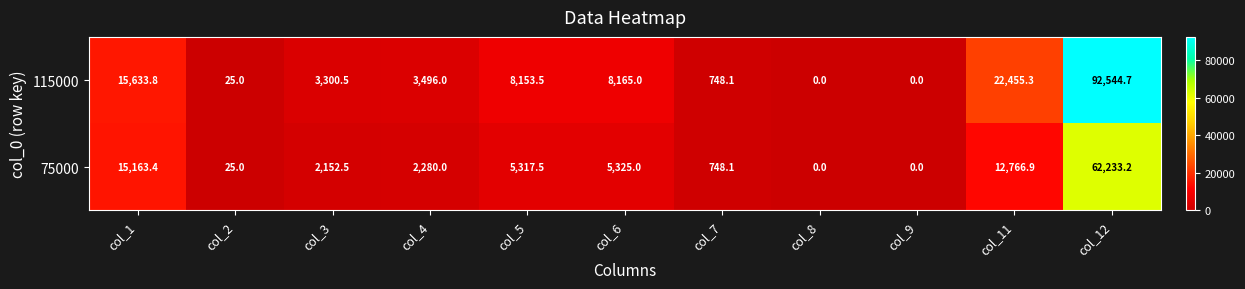

Which series has the widest spread of values?

115000